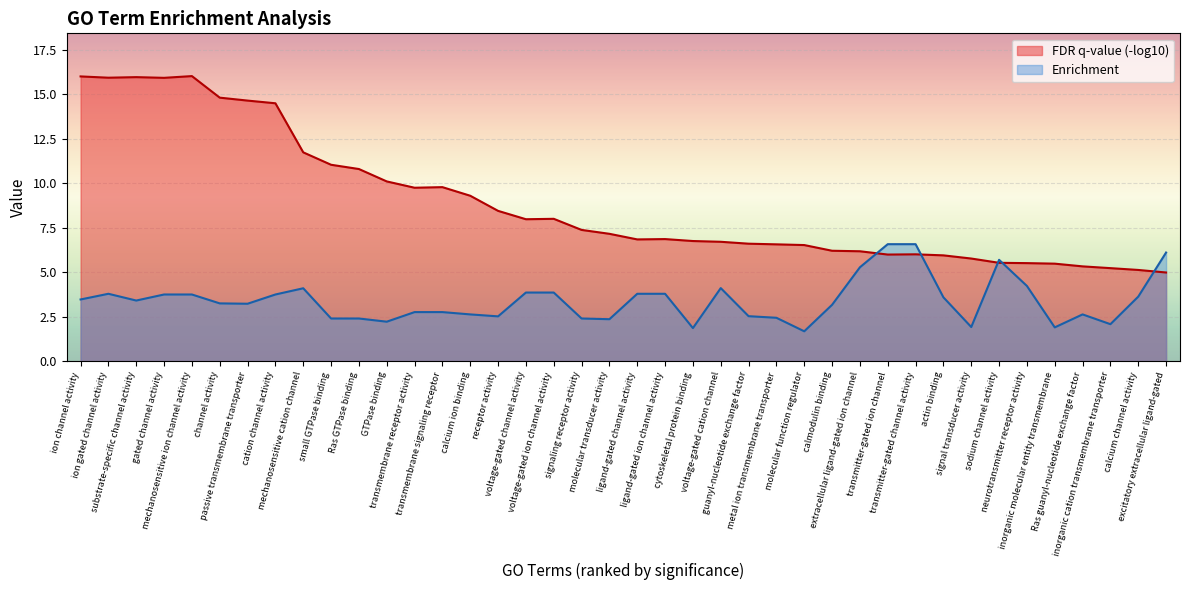

How many lines are shown in the chart?

2